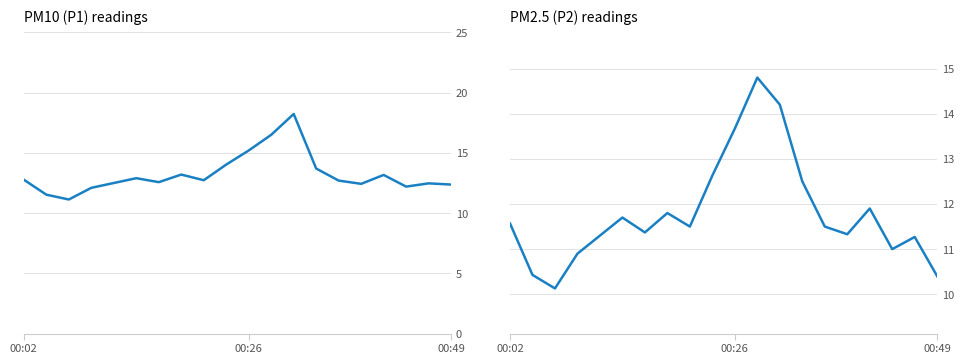

True or false: P2 and P1 cross at least once.

False